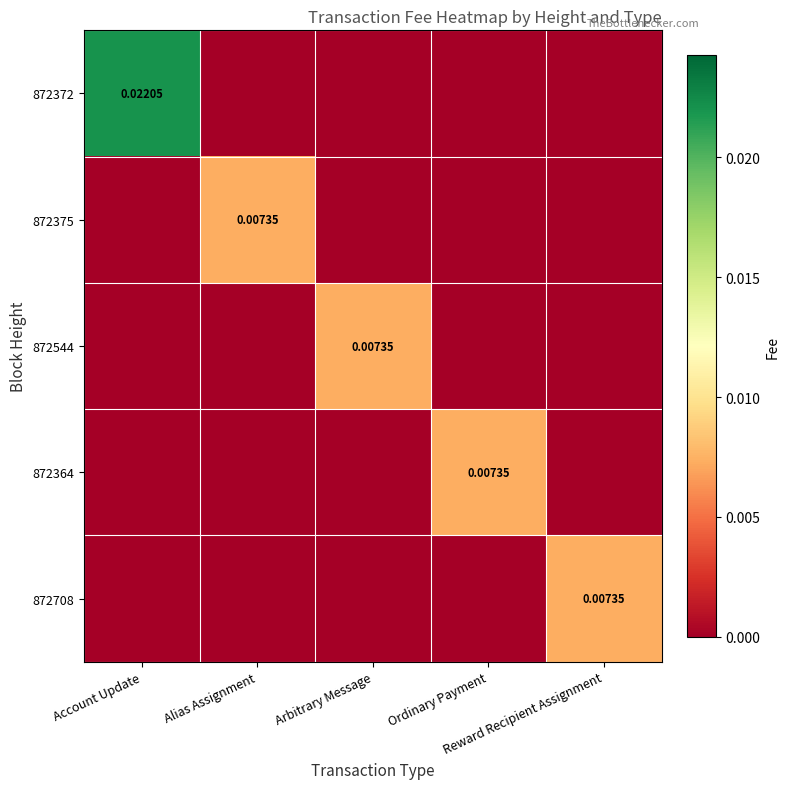

At Alias Assignment, list the series in order from largest to smallest.

872375, 872372, 872544, 872364, 872708